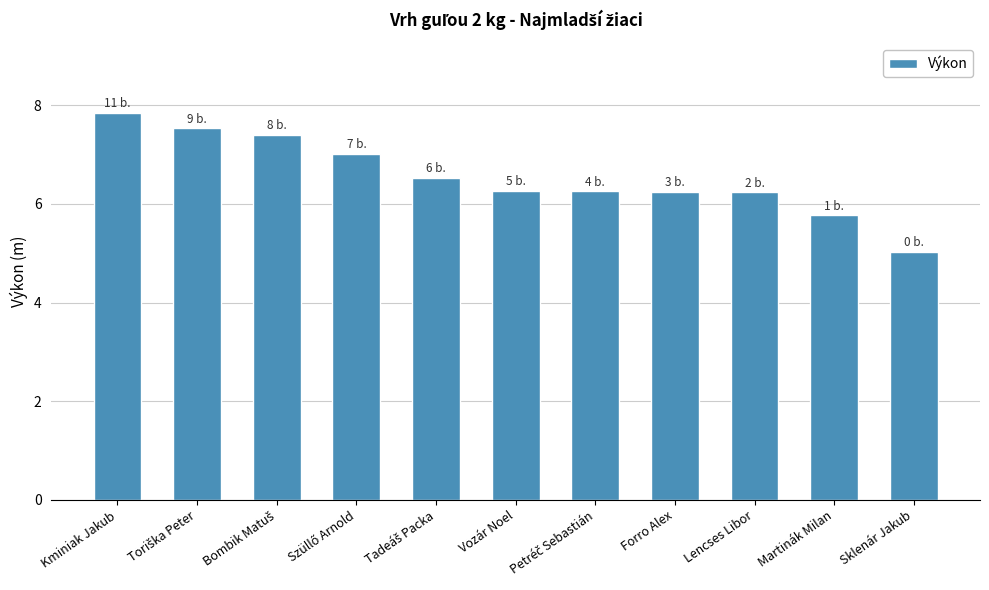

What is the value of the 9th bar from the left?

6.2